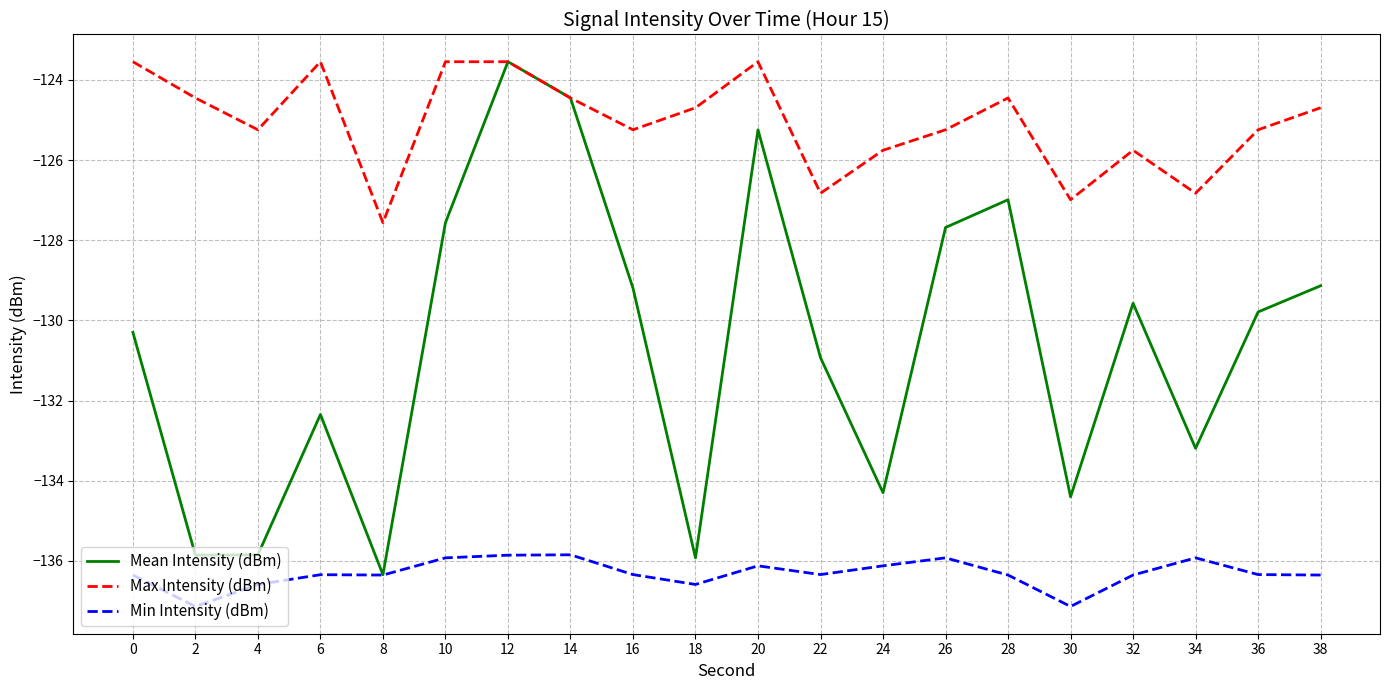

Which series has the widest spread of values?

Mean Intensity (dBm)